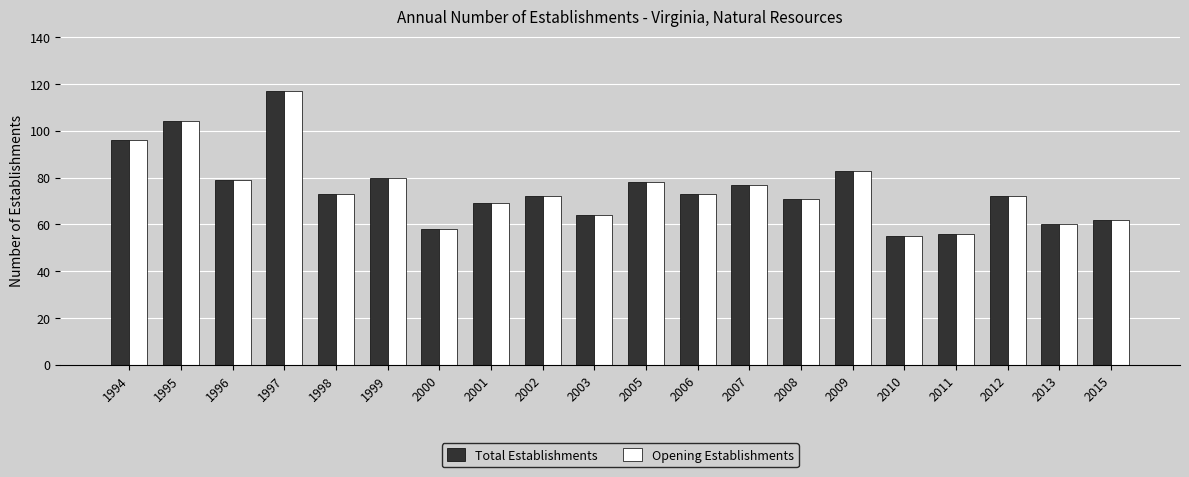

What is the sum of all Opening Establishments values?

1499